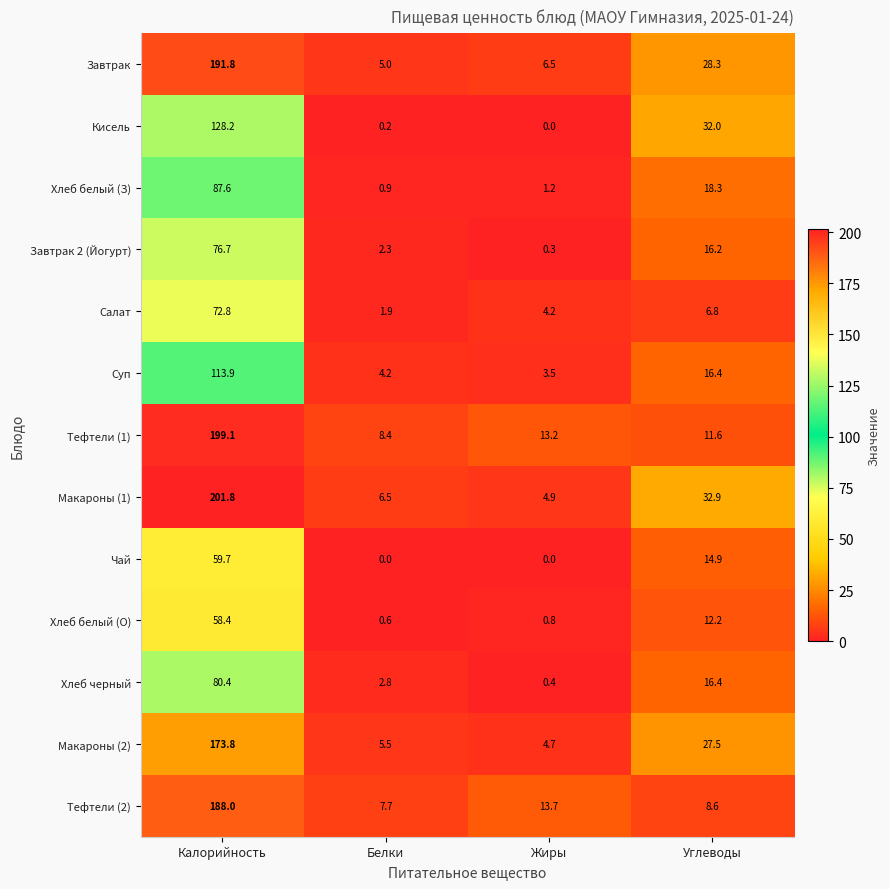

What is the total value across all series at Калорийность?

1632.2